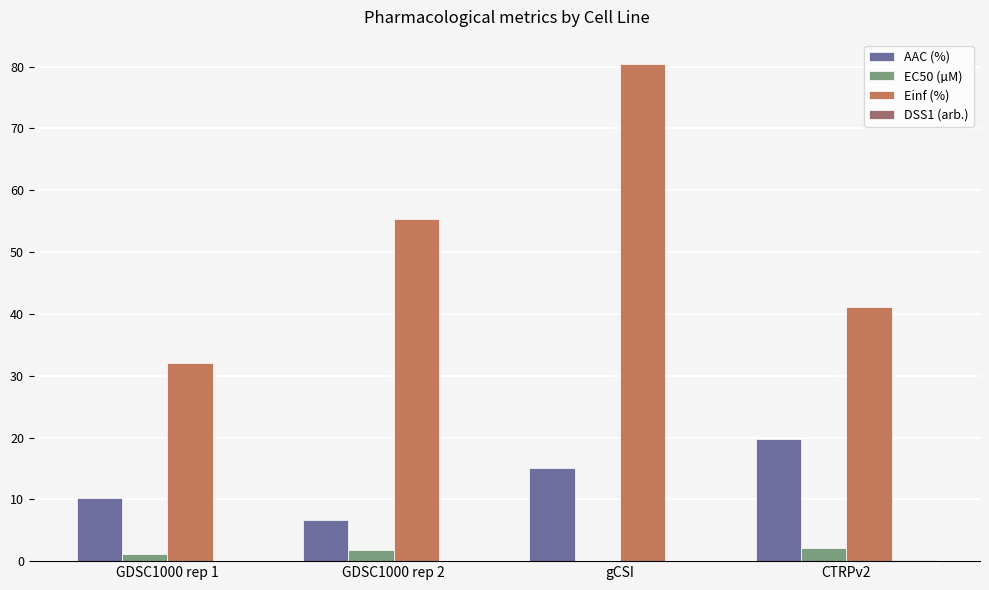

What is the sum of all Einf (%) values?

208.7